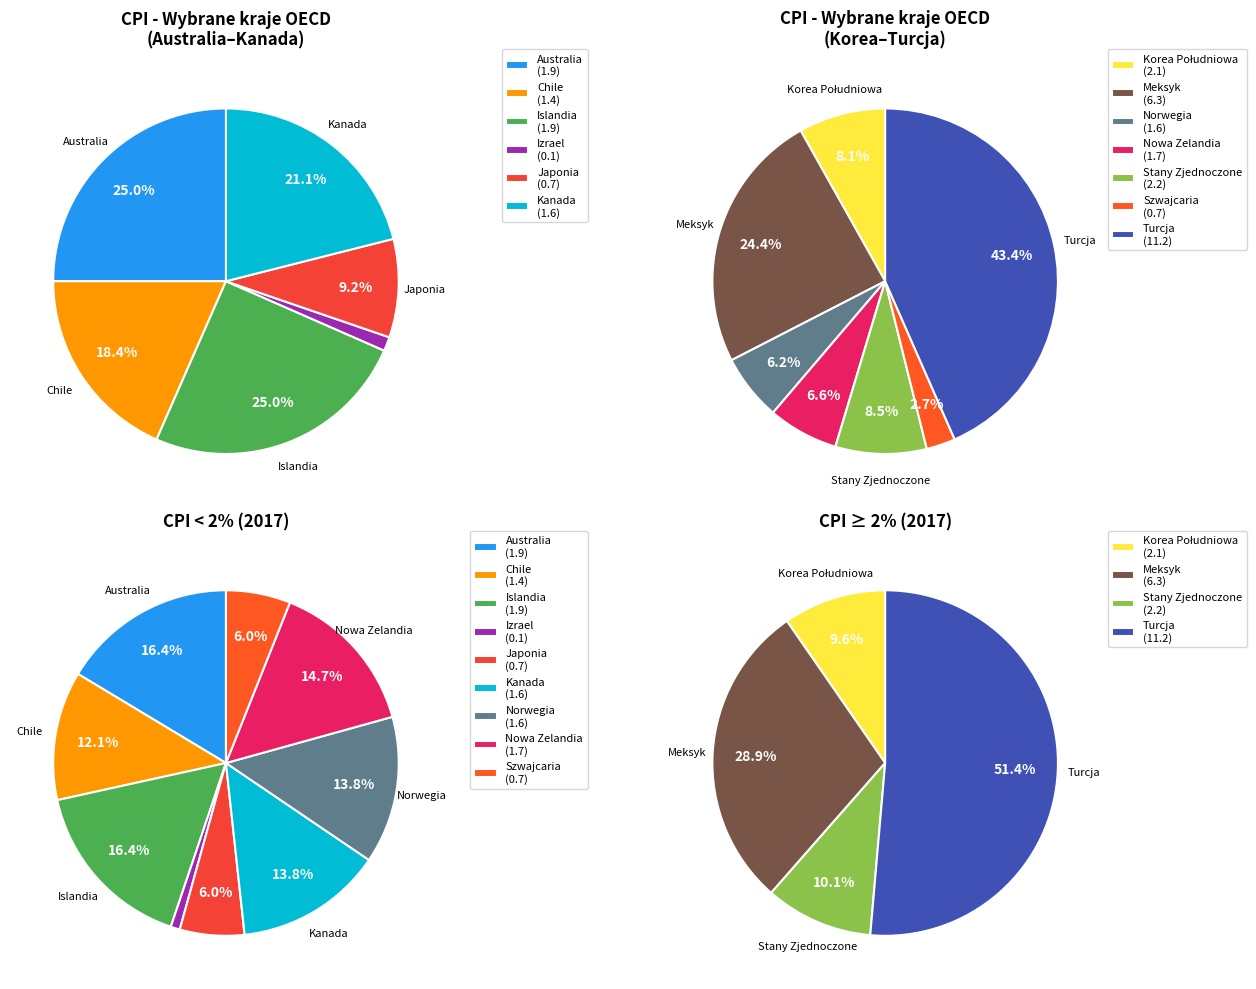

Combined, do Szwajcaria and Kanada account for over 50%?

No